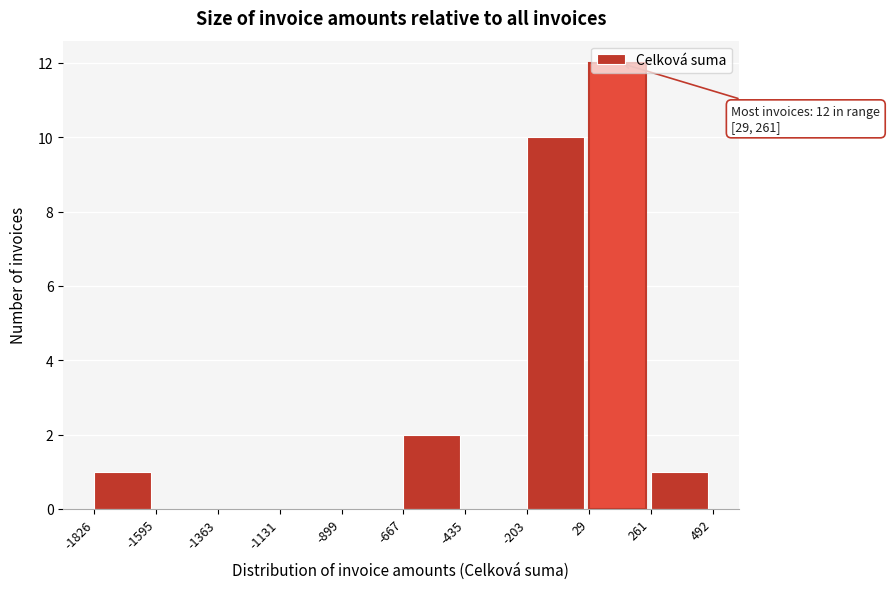

Over which range of the x-axis is the bar tallest?

29 to 261